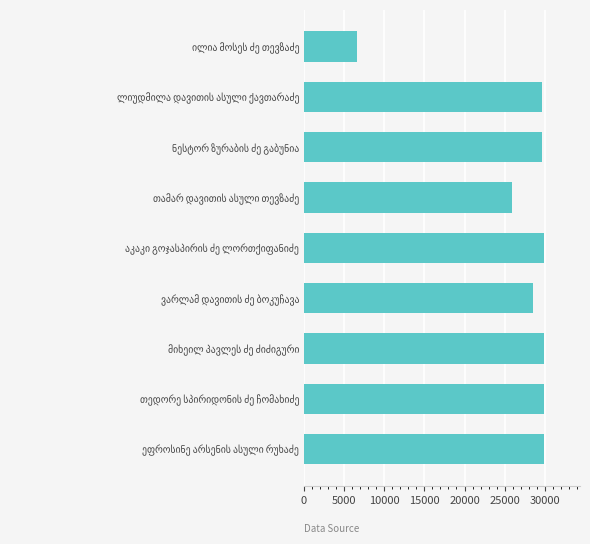

What is the average value?

26667